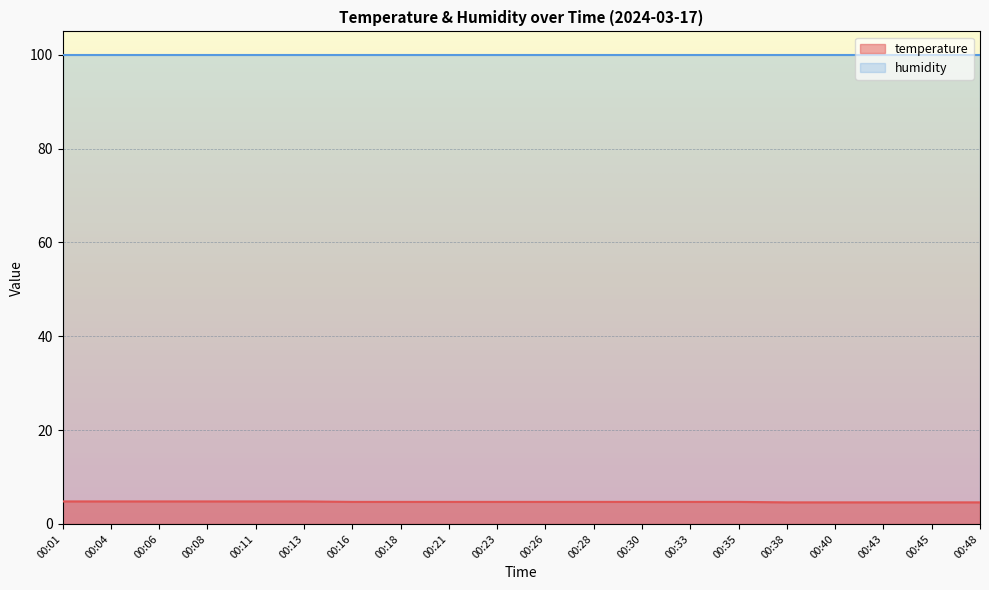

Which category has the lowest value across all series?

00:38